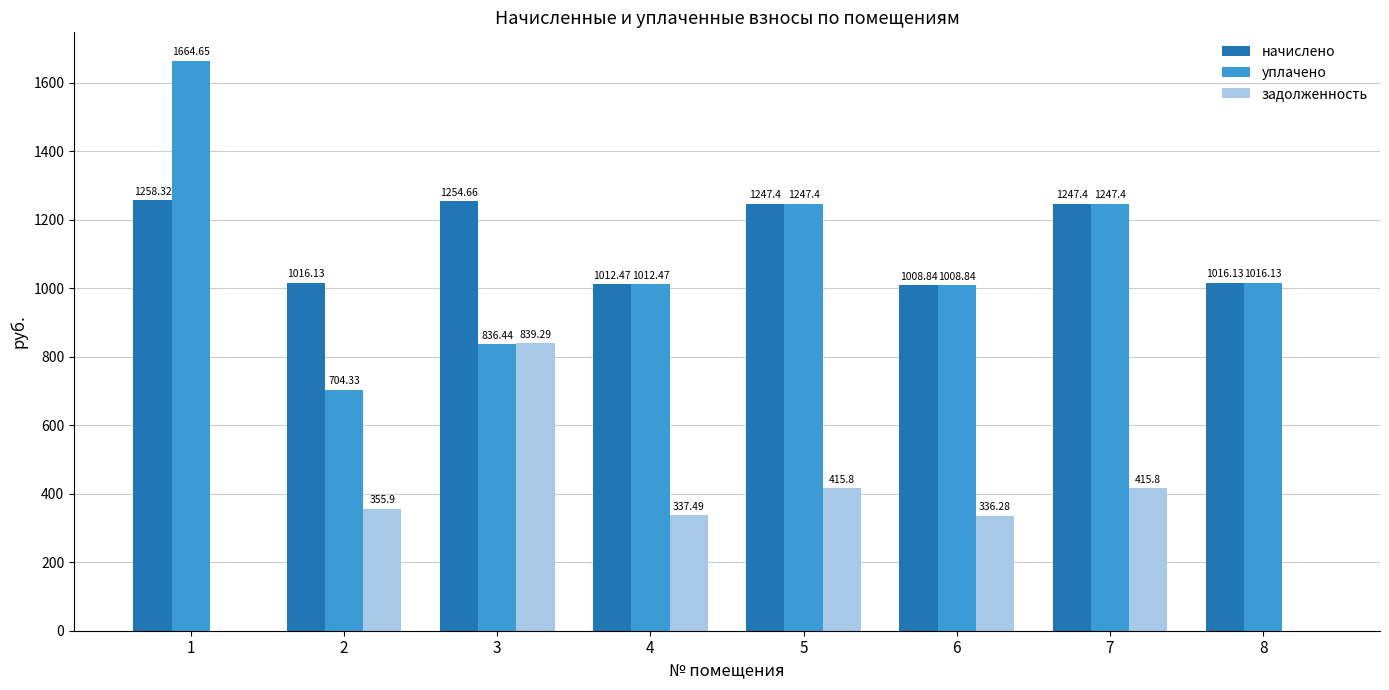

What are all the series names shown in the legend?

начислено, уплачено, задолженность